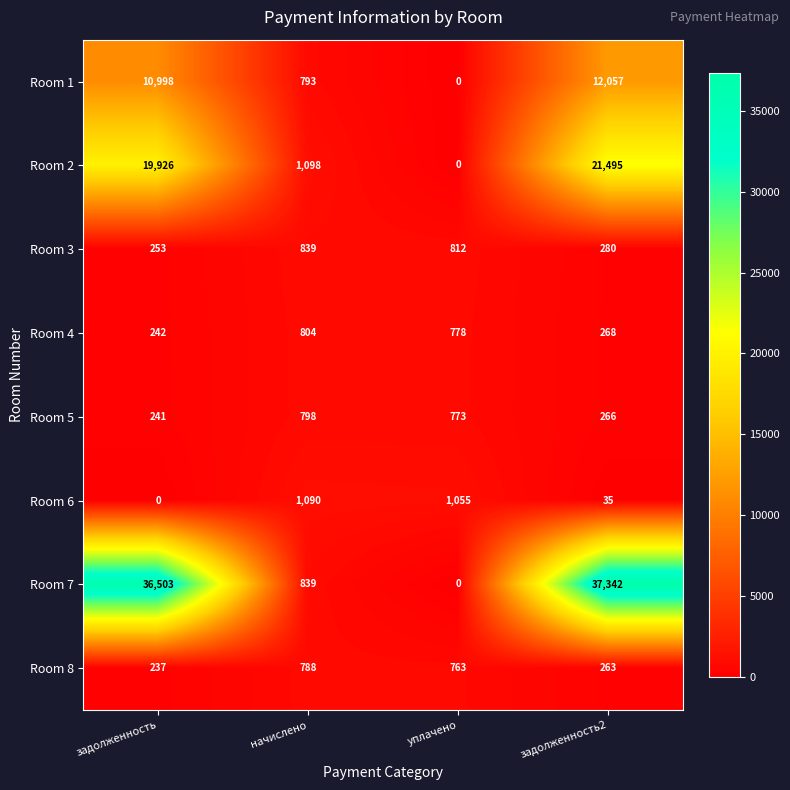

Count the number of categories in the chart.

4